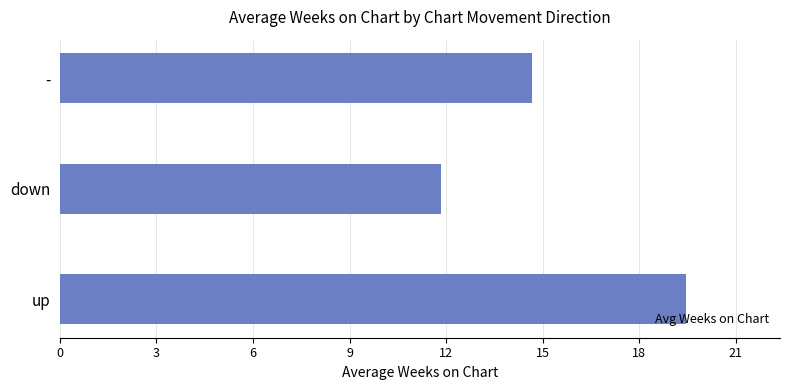

How many bars are there in total?

3